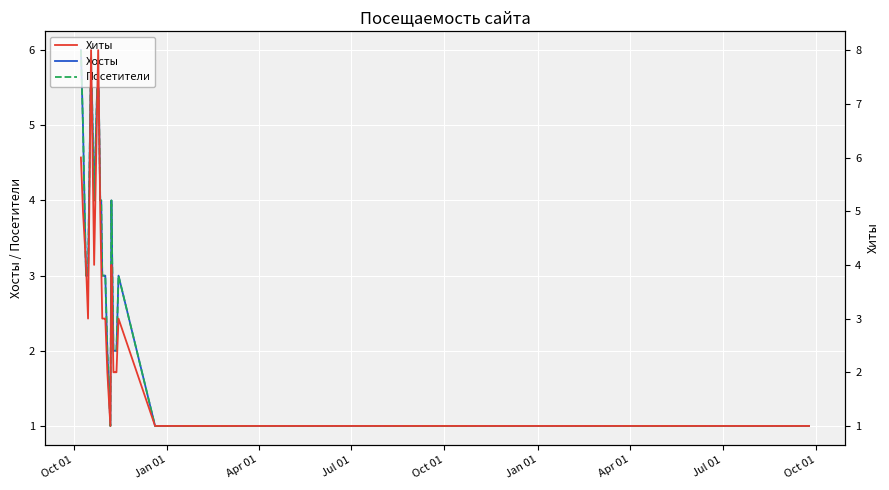

In Хосты, how many points are lower than both neighbors (excluding endpoints)?

2